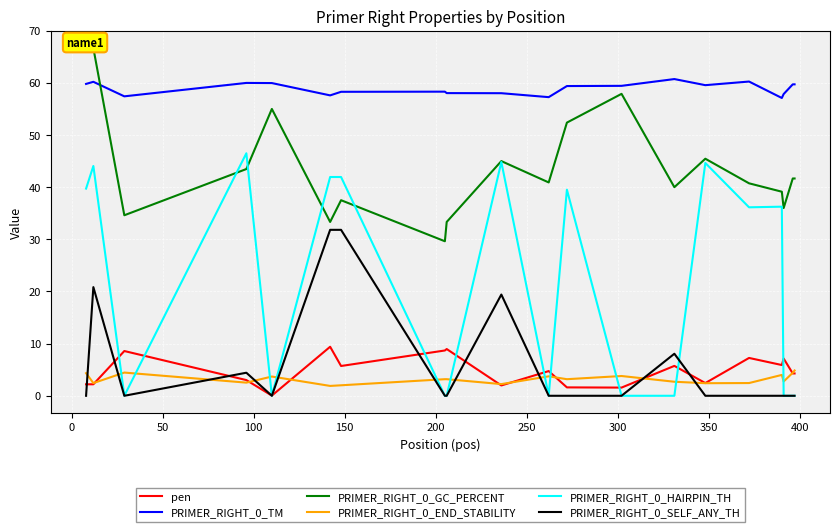

How many lines are shown in the chart?

6